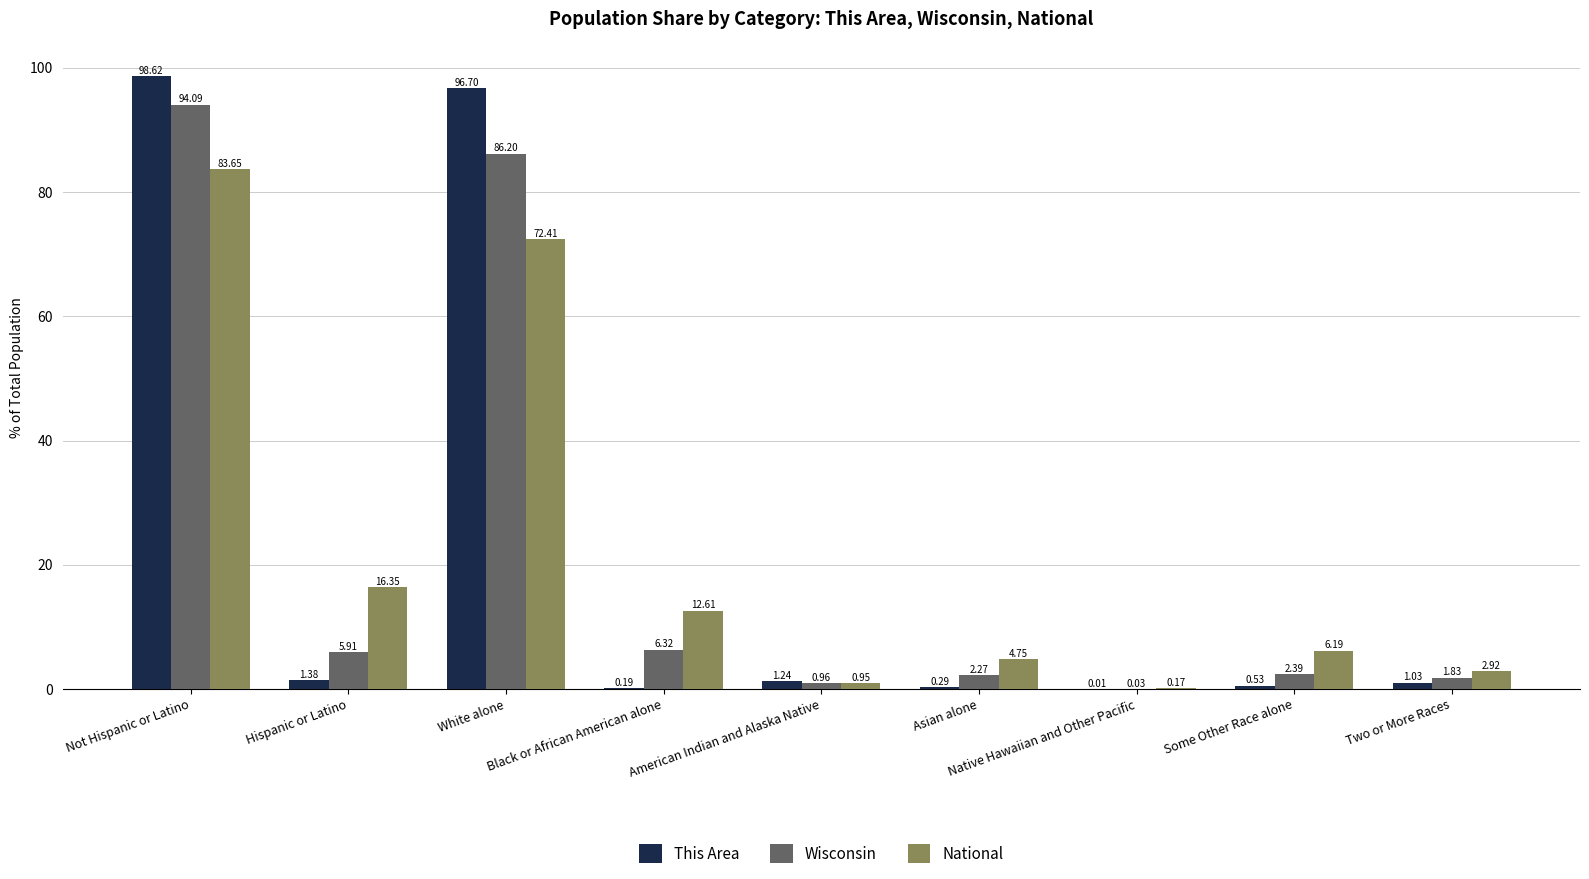

Which category has the highest value in the National series?

Not Hispanic or Latino